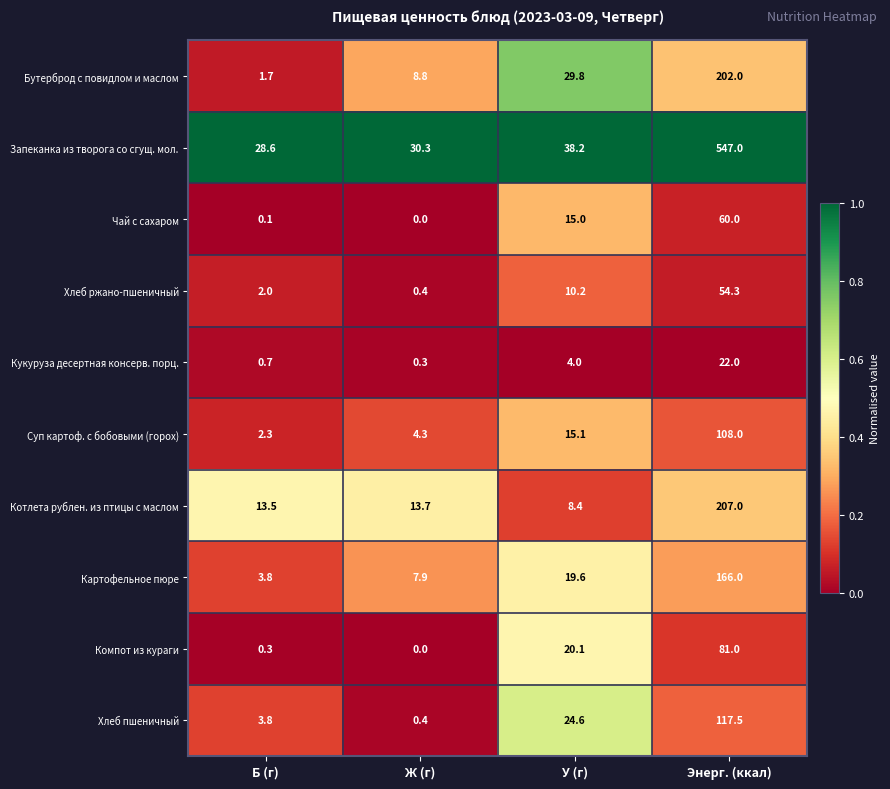

What is the maximum value shown in the chart?

547.0